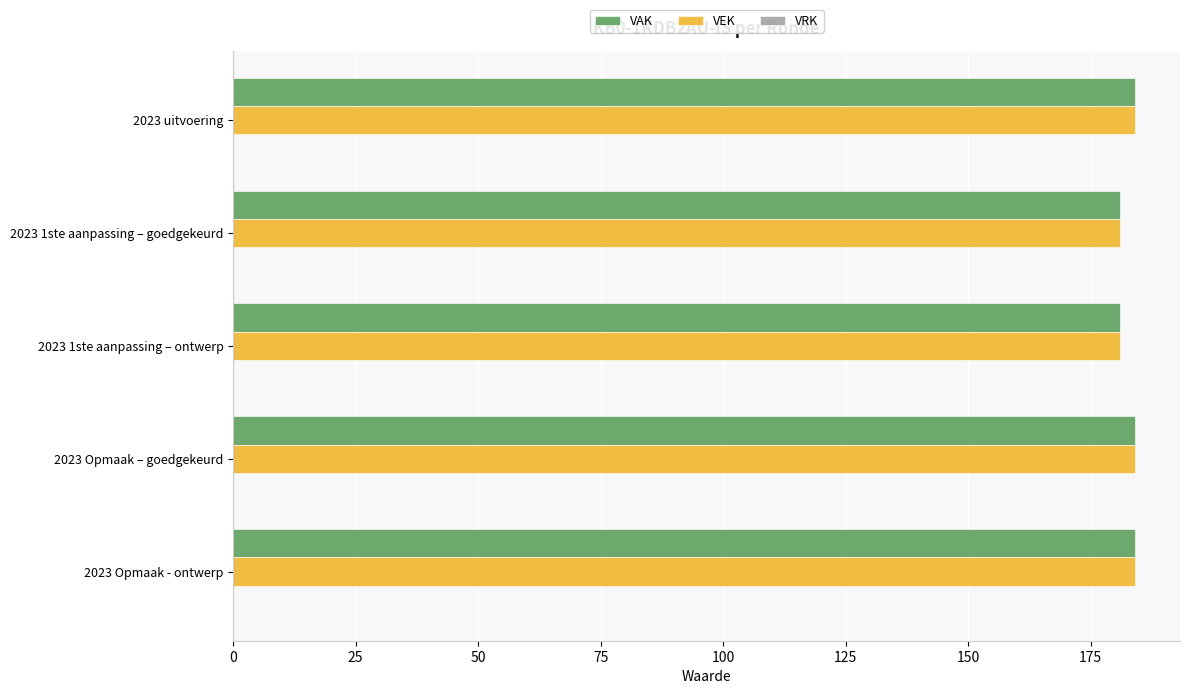

What is the sum of the VAK values at 2023 1ste aanpassing – goedgekeurd and 2023 uitvoering?

365